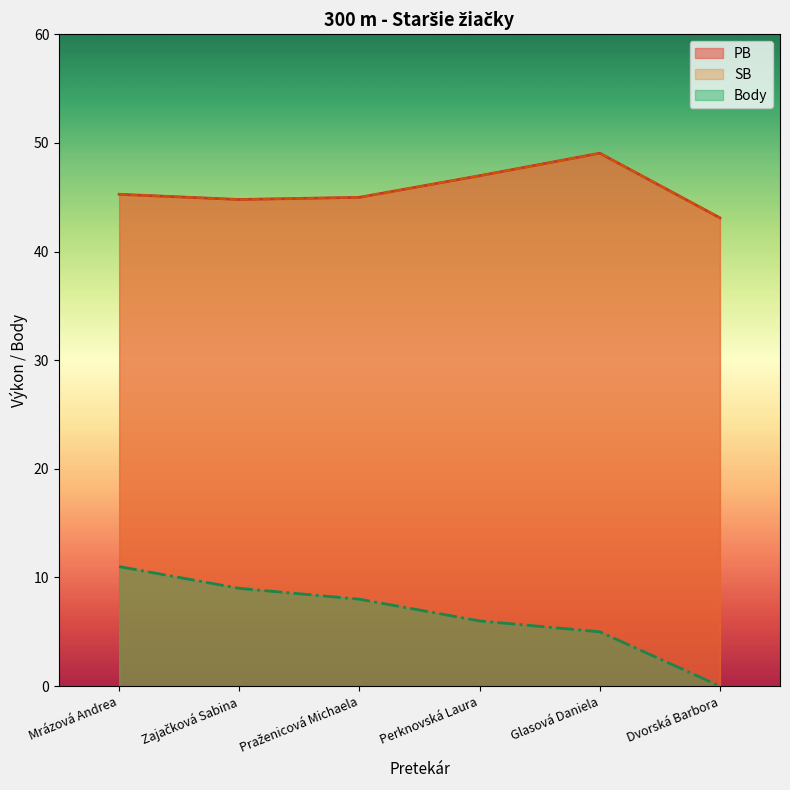

Reading right to left, list all the values displayed in this chart.

PB: Dvorská Barbora=43.1	Glasová Daniela=49.0	Perknovská Laura=47.0	Praženicová Michaela=45.0	Zajačková Sabina=44.8	Mrázová Andrea=45.3
SB: Dvorská Barbora=43.1	Glasová Daniela=49.0	Perknovská Laura=47.0	Praženicová Michaela=45.0	Zajačková Sabina=44.8	Mrázová Andrea=45.3
Body: Dvorská Barbora=0.0	Glasová Daniela=5.0	Perknovská Laura=6.0	Praženicová Michaela=8.0	Zajačková Sabina=9.0	Mrázová Andrea=11.0